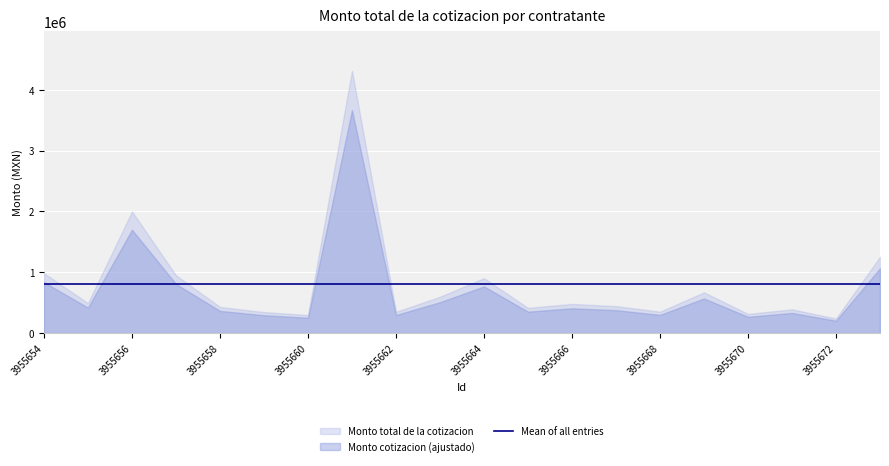

How many interior local peaks does the Monto total de la cotizacion series have?

6